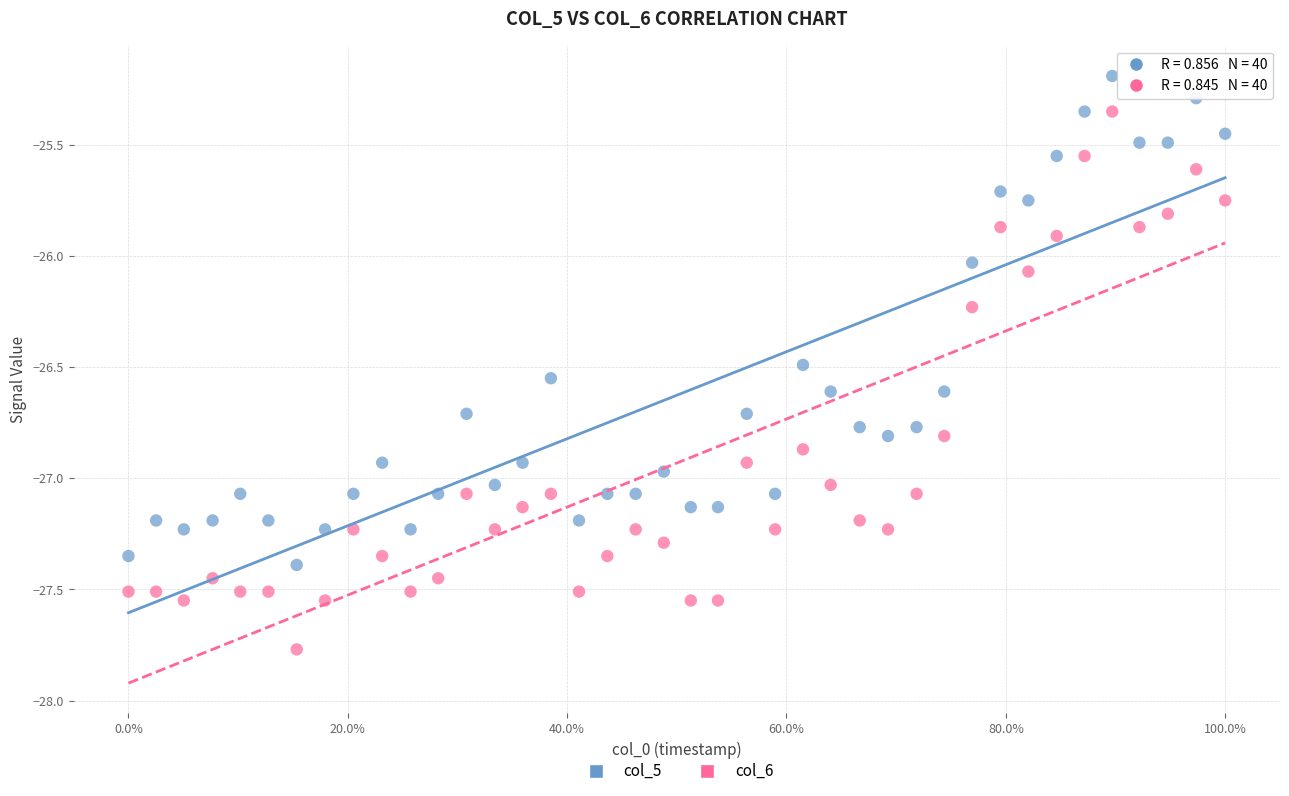

Which series has the widest spread of Y values?

col_6